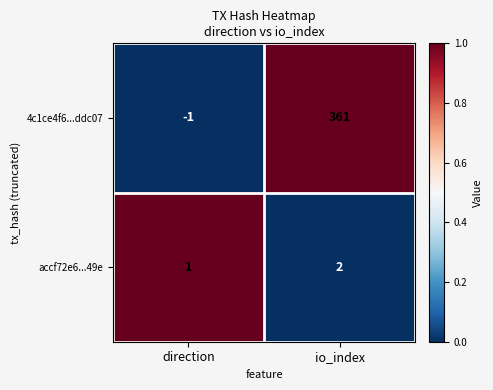

What is the average value of the 4c1ce4f6...ddc07 series?

180